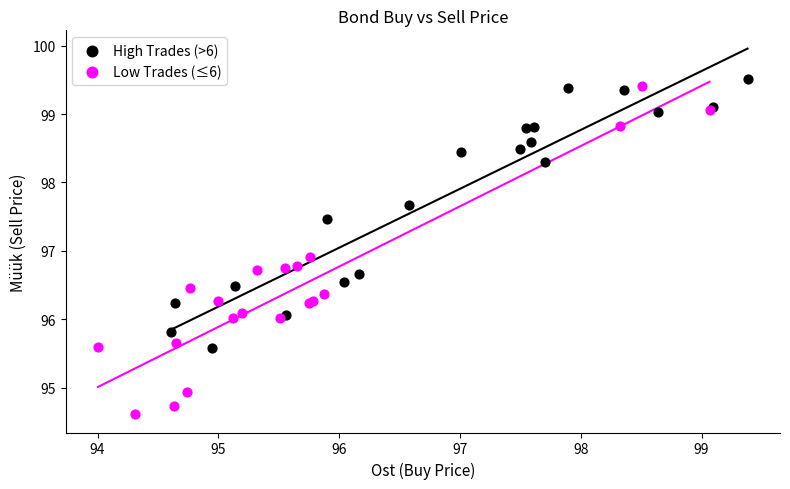

Which series reaches the minimum Y coordinate?

Low Trades (≤6)